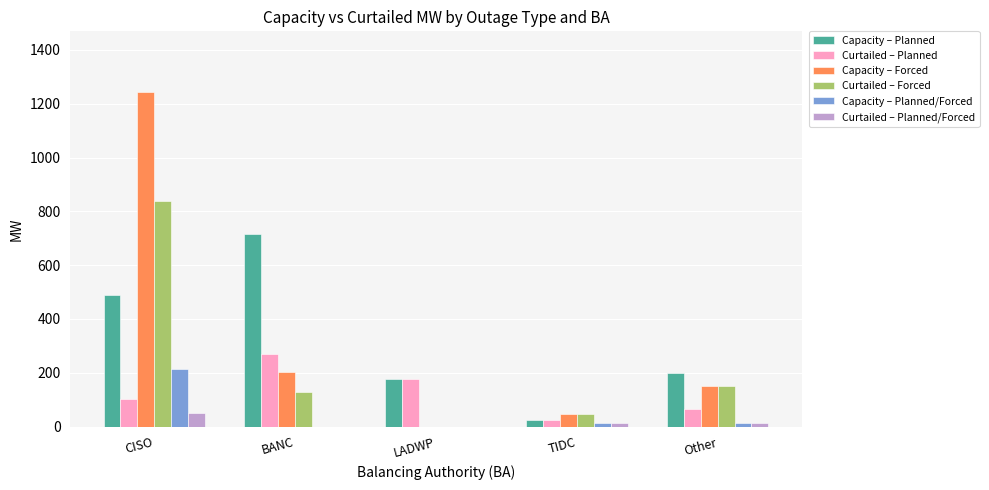

Is the value of Curtailed – Planned/Forced at BANC greater than the value of Capacity – Forced at CISO?

No